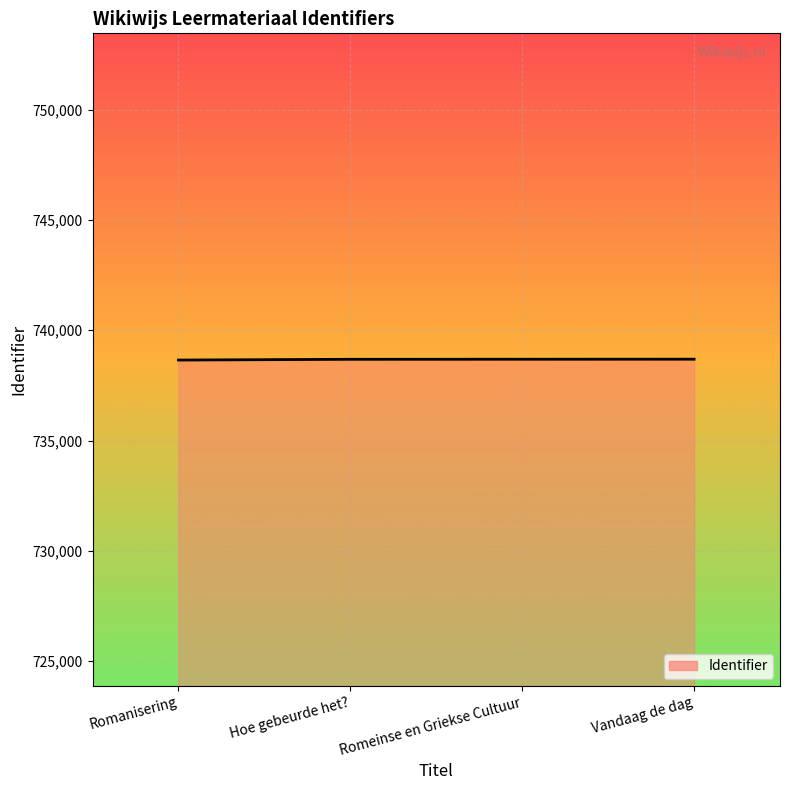

How many lines are shown in the chart?

1